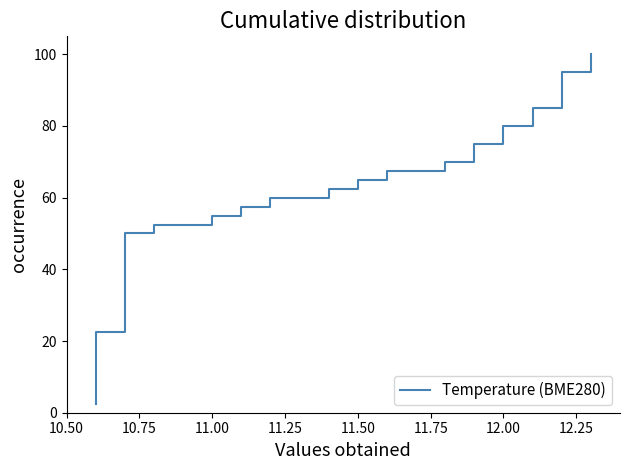

Does the chart display data point markers on the line(s)?

No